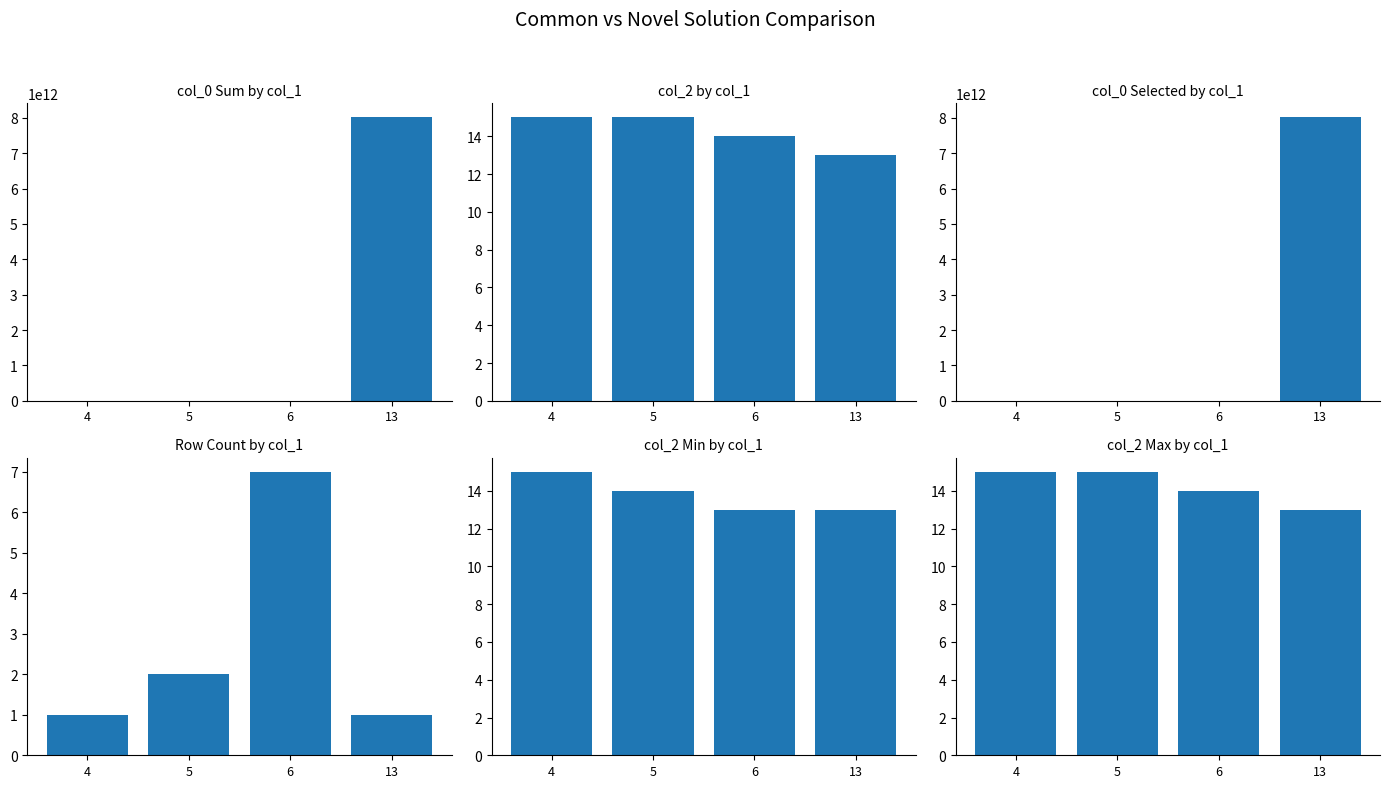

Reading left to right, list all the values displayed in this chart.

col_0 Sum by col_1: 4=6524	5=121191	6=4070990	13=8010102066204
col_2 by col_1: 4=15	5=15	6=14	13=13
col_0 Selected by col_1: 4=6524	5=68754	6=526854	13=8010102066204
Row Count by col_1: 4=1	5=2	6=7	13=1
col_2 Min by col_1: 4=15	5=14	6=13	13=13
col_2 Max by col_1: 4=15	5=15	6=14	13=13